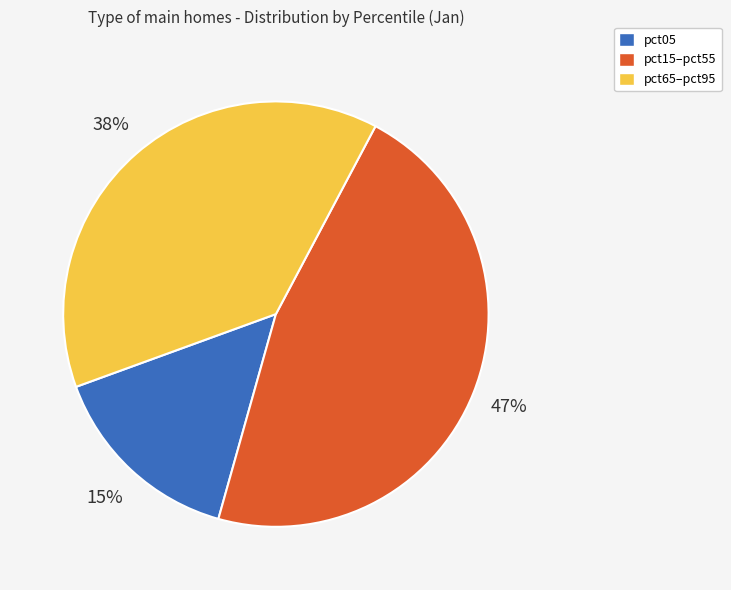

Which category has the smallest portion of the pie?

pct05